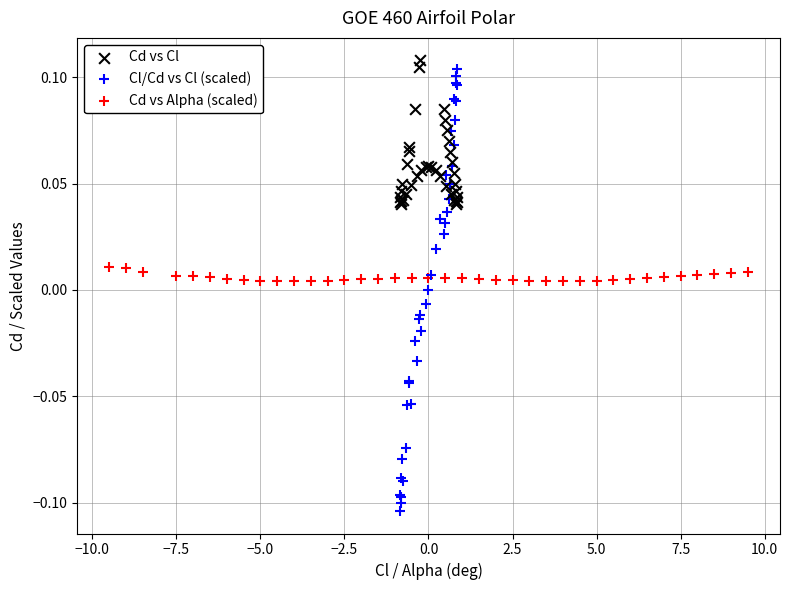

Which series has the largest Y range (max minus min)?

Cl/Cd vs Cl (scaled)